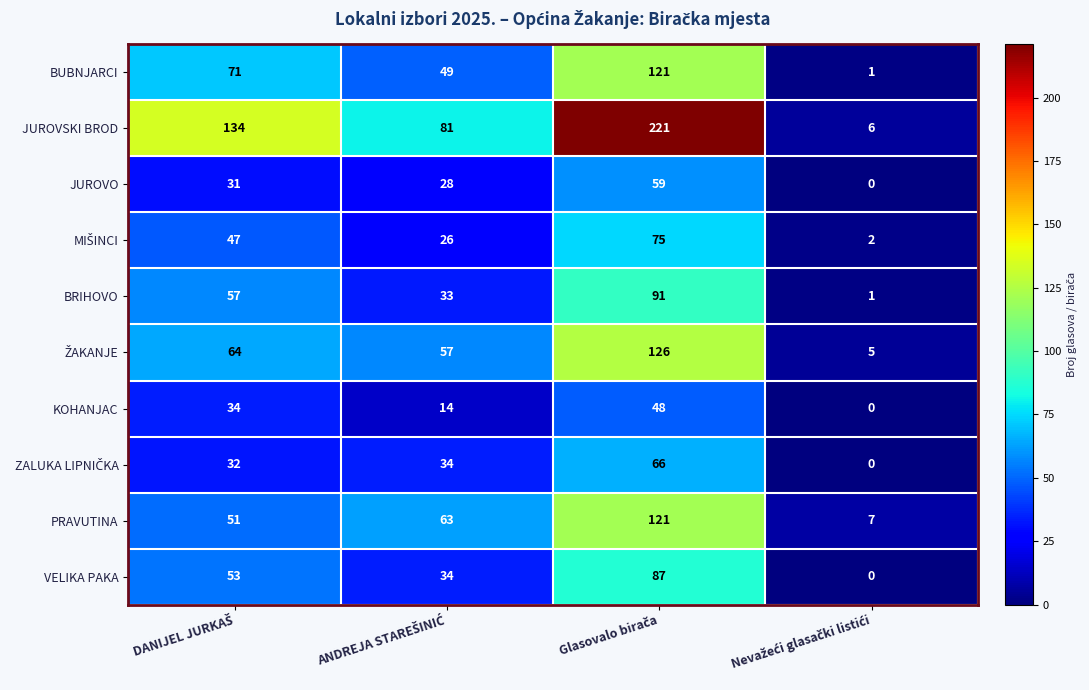

How many distinct data groups are displayed?

10